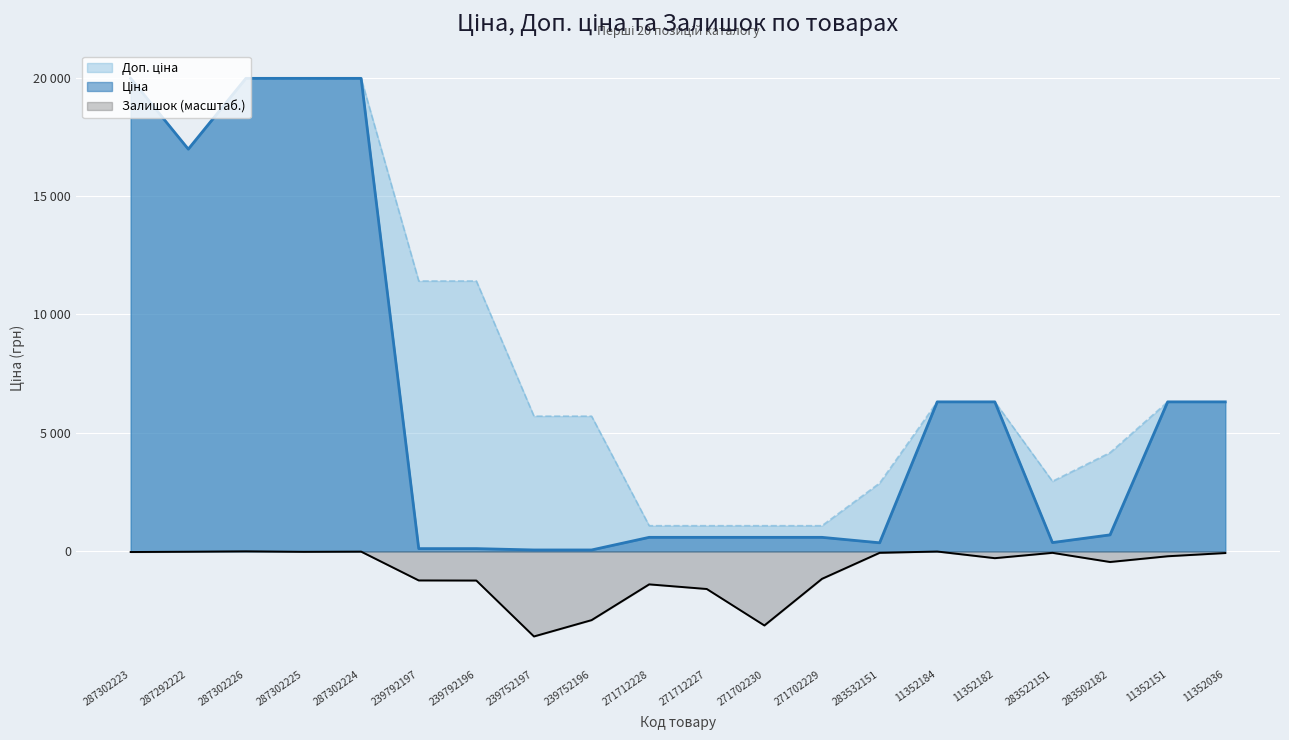

Between 271702229 and 11352151, which series saw the biggest shift?

Ціна